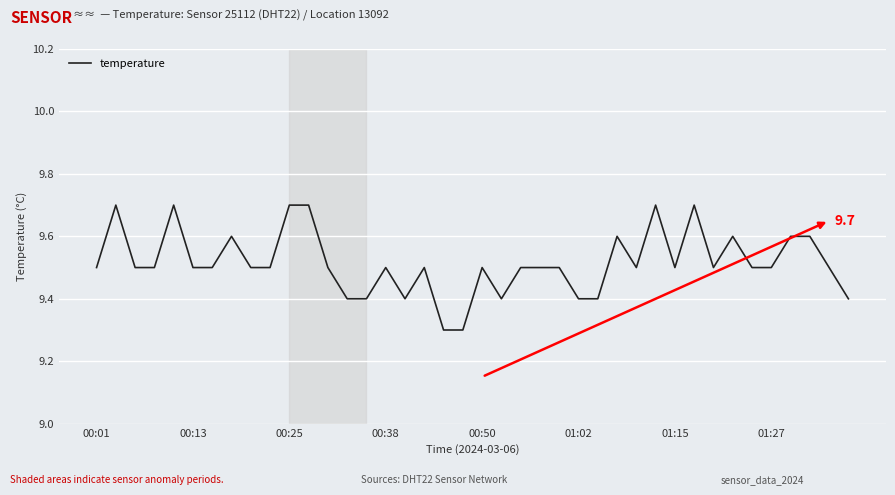

What is the difference between the maximum and minimum values?

0.4